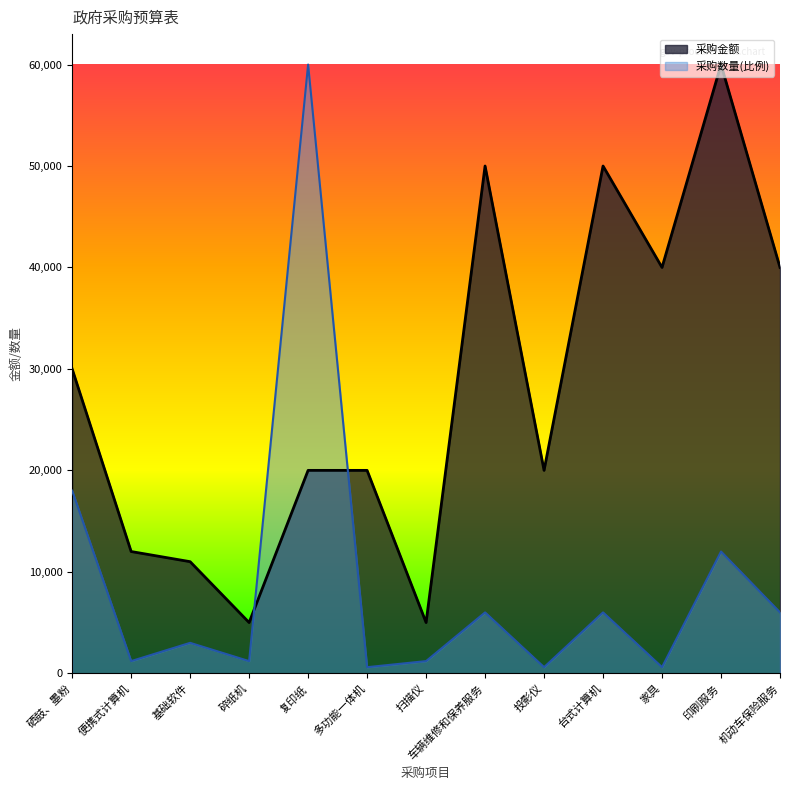

What is the value of the 采购数量 point at the 6th from the left?

600